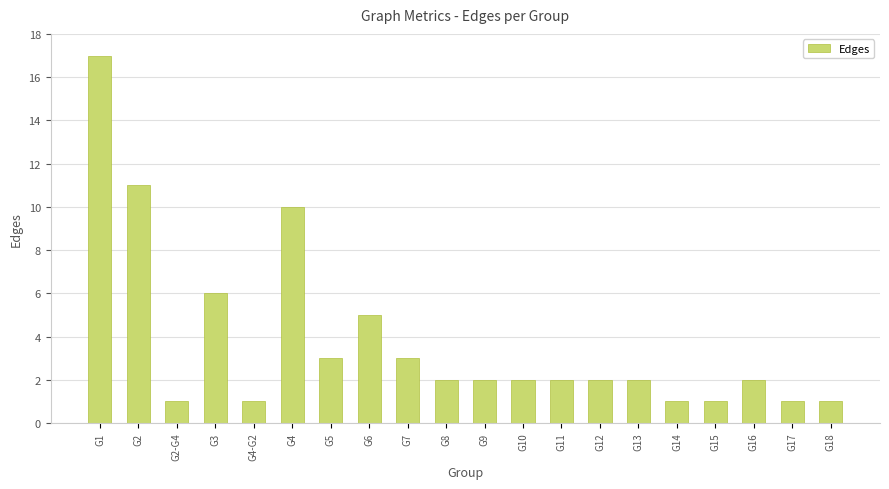

The value at G7 is 5. True or false?

False